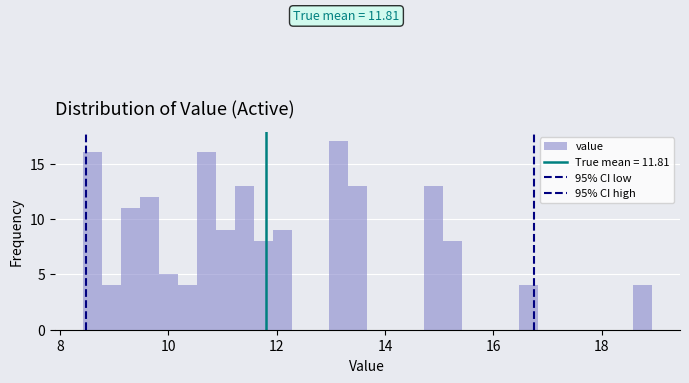

Read against the x-axis, roughly where is the centre of the tallest bar?

13.2